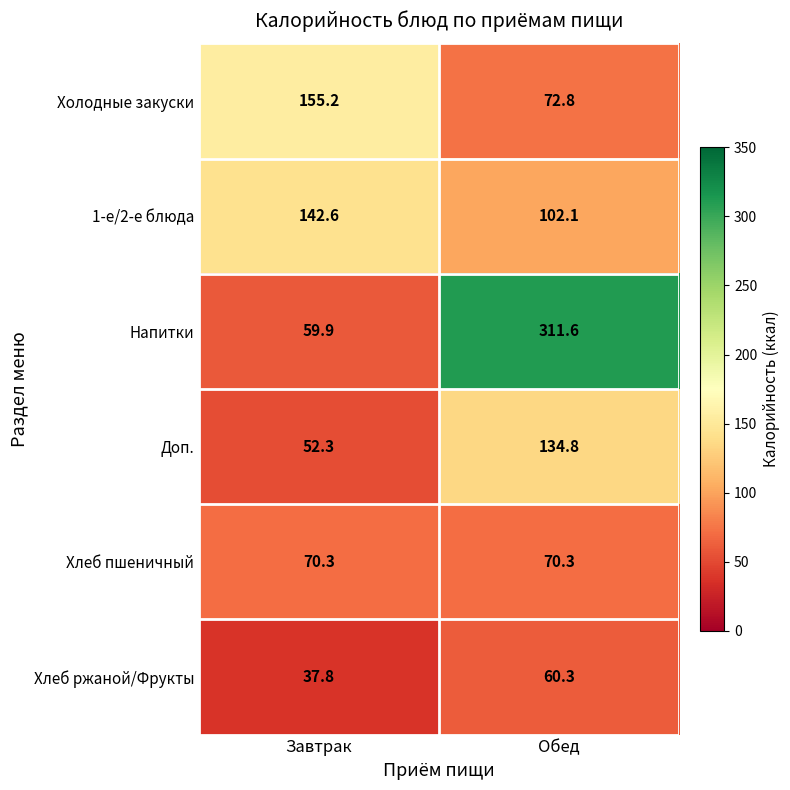

Rank the series by their maximum value, from lowest to highest.

Хлеб ржаной/Фрукты, Хлеб пшеничный, Доп., 1-е/2-е блюда, Холодные закуски, Напитки